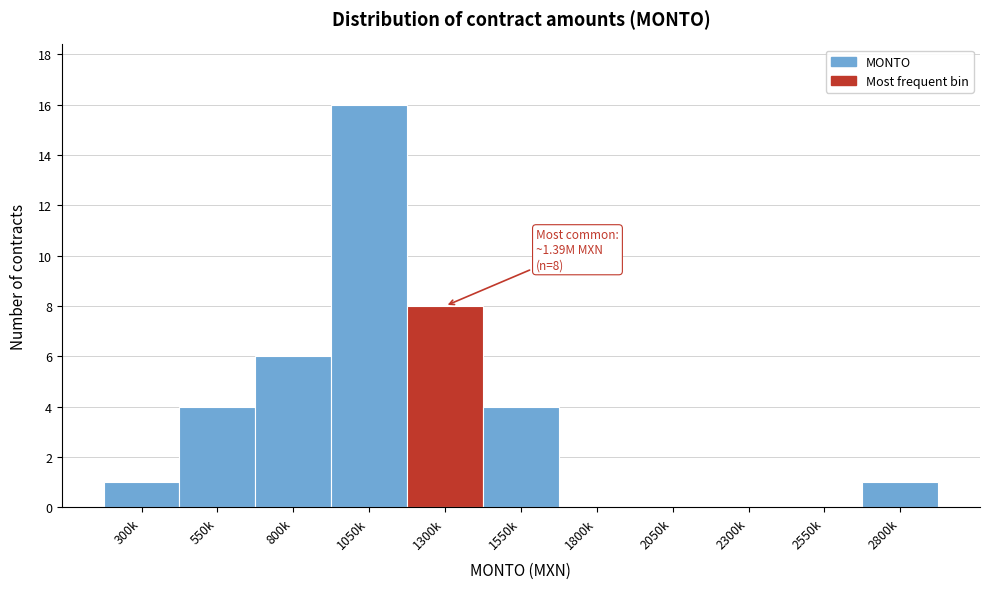

Reading left to right, extract all data points from this chart.

300k=1	550k=4	800k=6	1050k=16	1300k=8	1550k=4	1800k=0	2050k=0	2300k=0	2550k=0	2800k=1